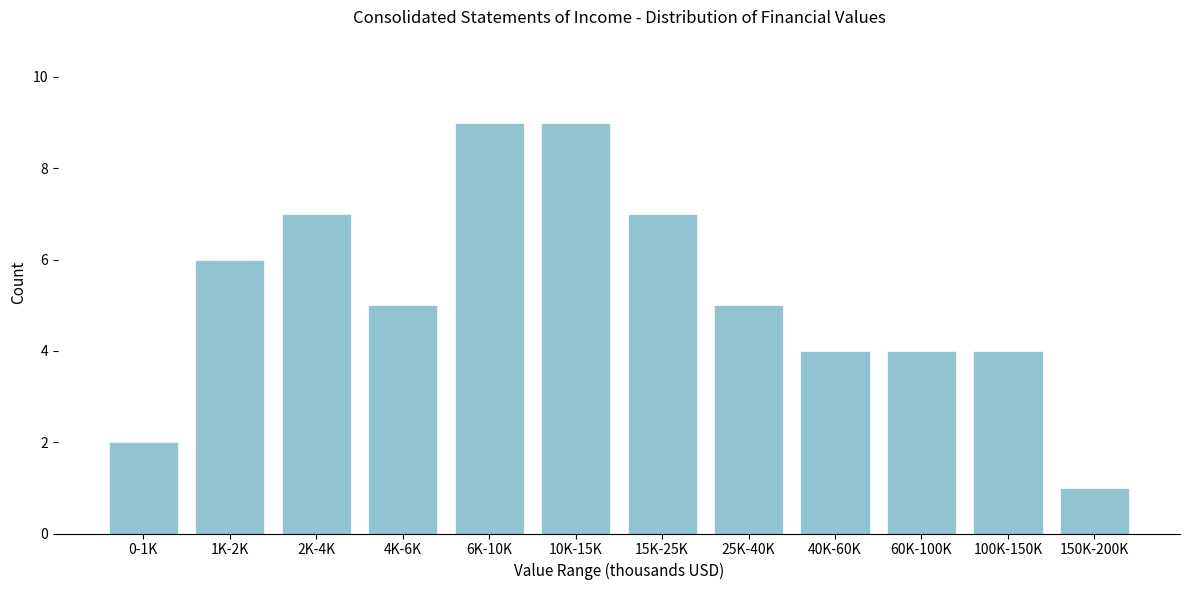

Reading left to right, list all the values displayed in this chart.

0-1K=2	1K-2K=6	2K-4K=7	4K-6K=5	6K-10K=9	10K-15K=9	15K-25K=7	25K-40K=5	40K-60K=4	60K-100K=4	100K-150K=4	150K-200K=1